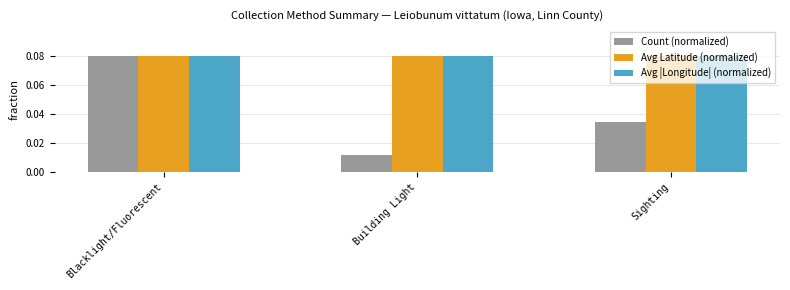

At which category does the chart reach its minimum across all series?

Building Light